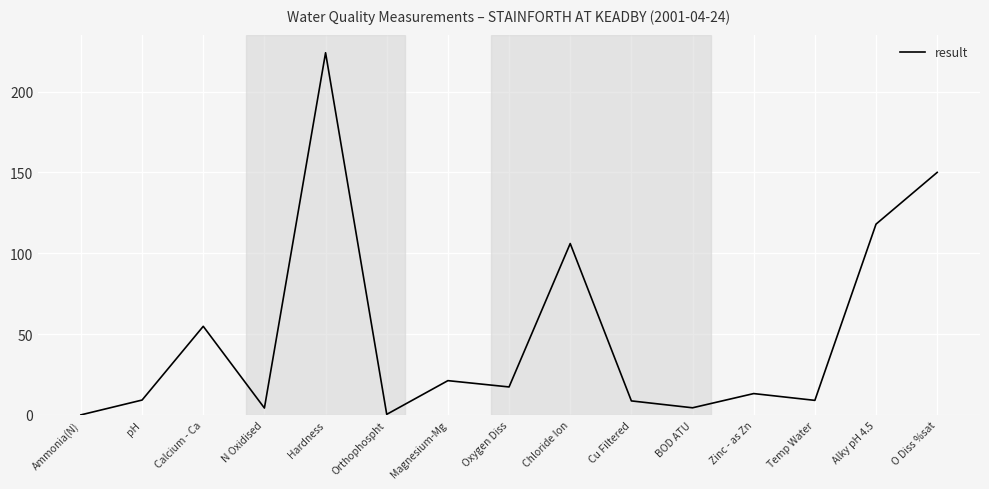

What value does the data have at Cu Filtered?

8.7